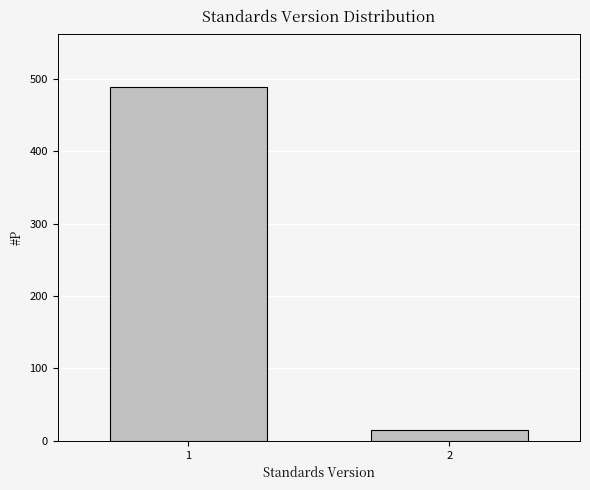

Reading left to right, extract all data points from this chart.

1=489	2=15